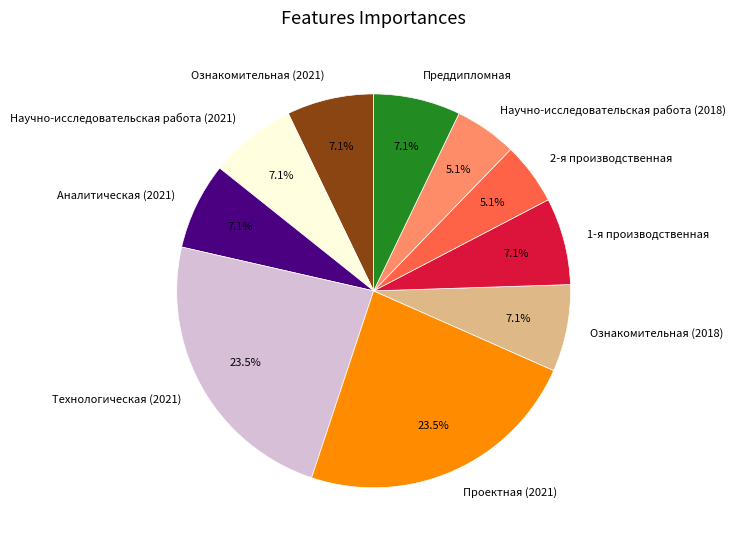

What portion of the pie excludes Аналитическая (2021)?

92.9%